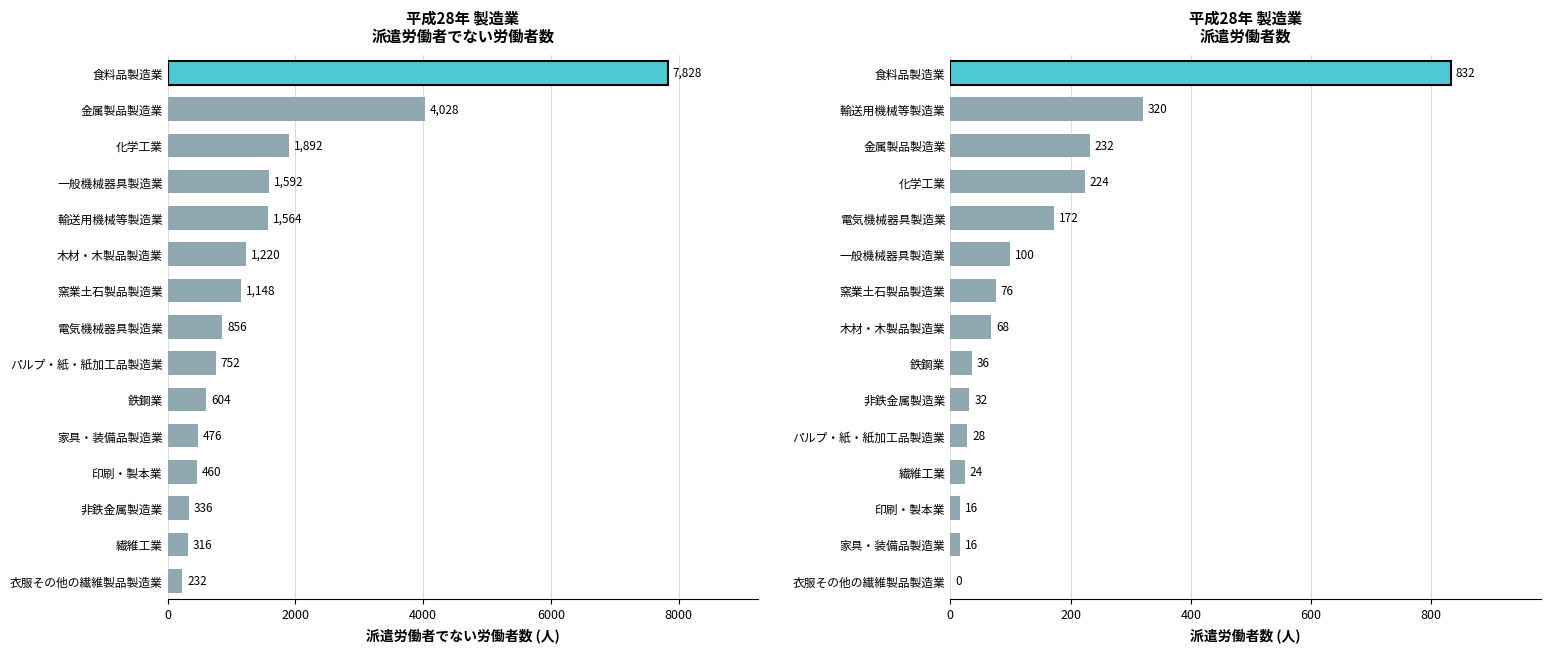

Read the 派遣労働者 value at 化学工業.

224